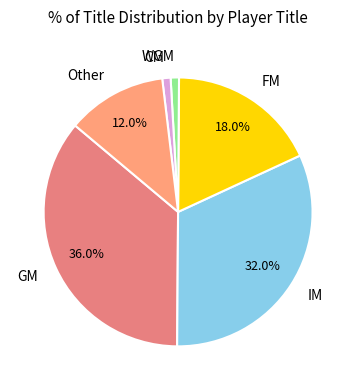

What is the ratio of the value at Other to the value at WGM?

12.0